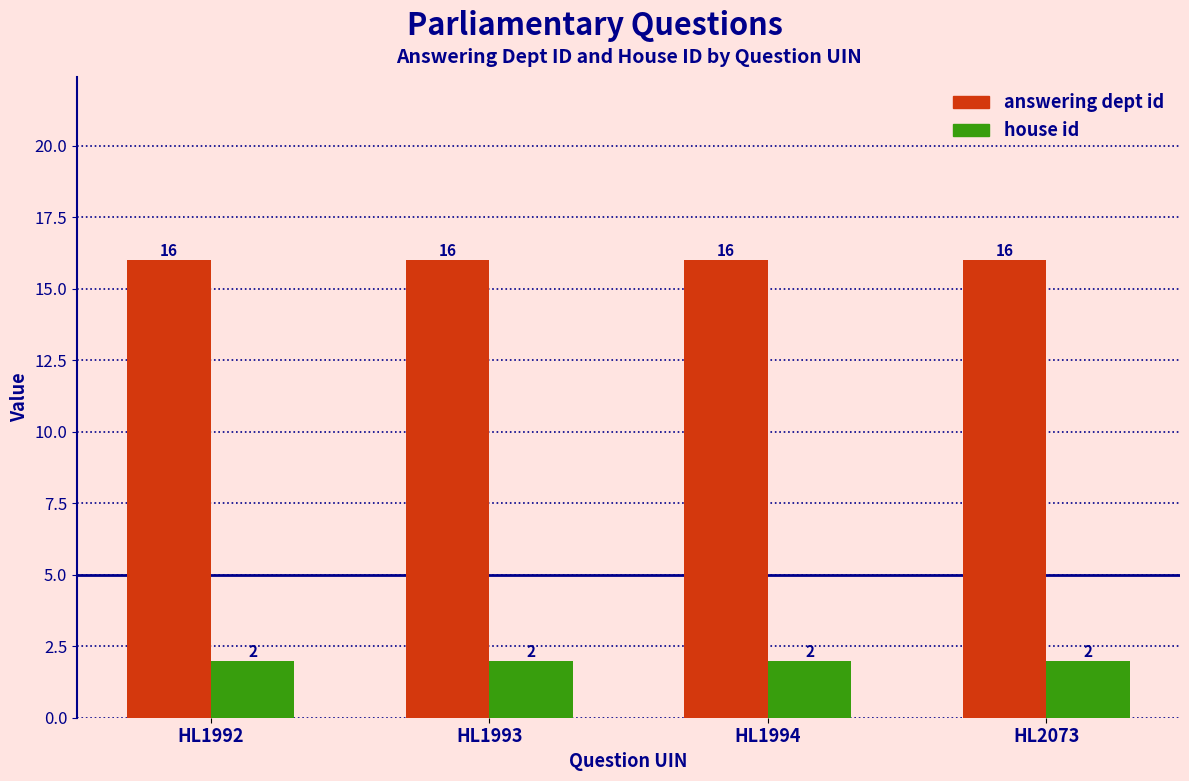

What is the maximum value shown in the chart?

16